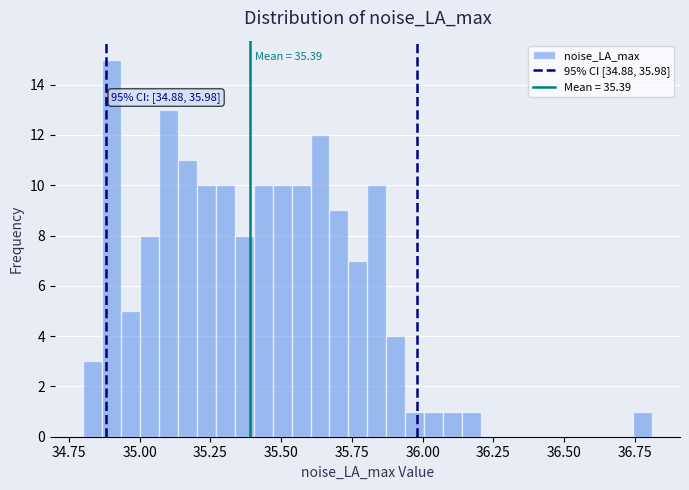

Around what value on the x-axis is the tallest bar? Give the approximate position of its centre, as read against the axis.

34.90